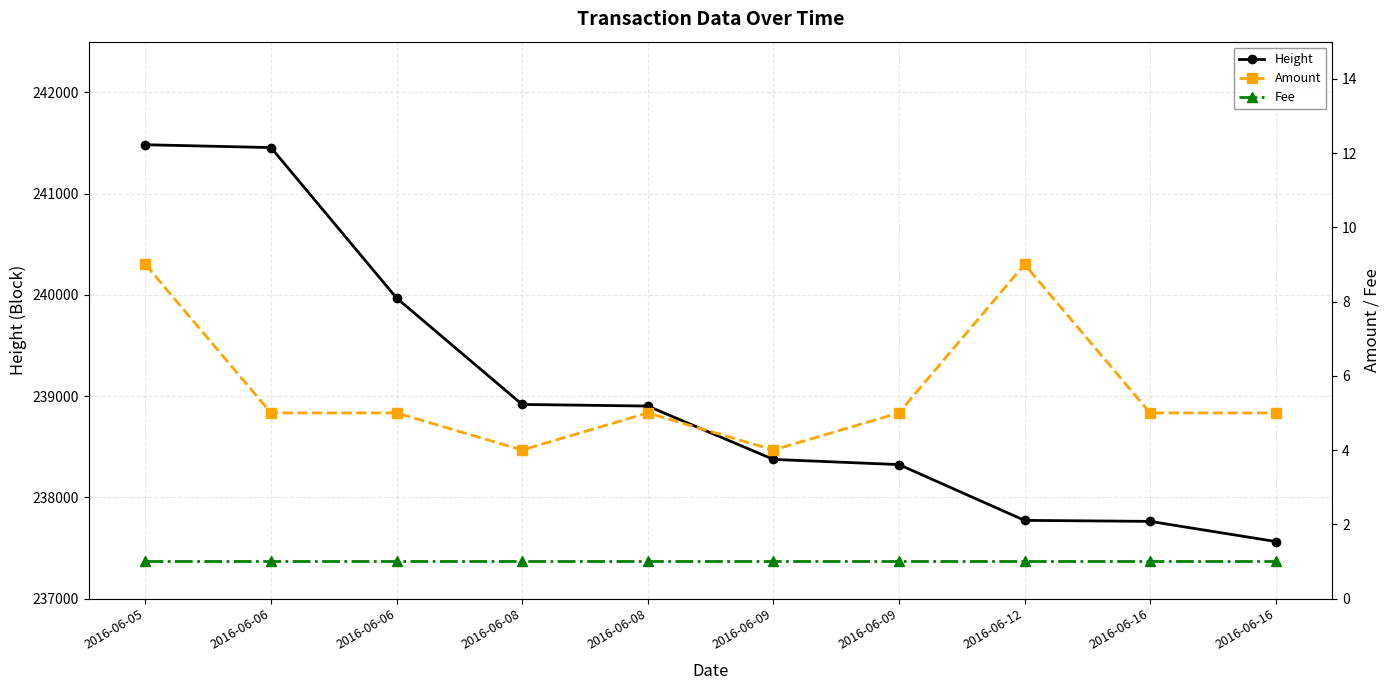

How many values in the Amount series exceed 5?

2